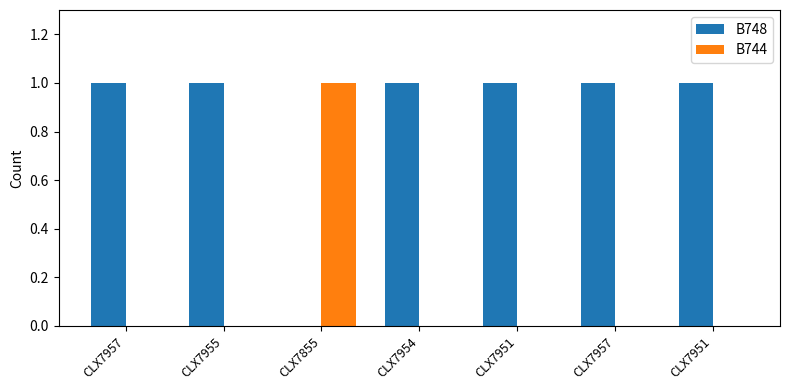

At how many categories does at least one series exceed 0?

7